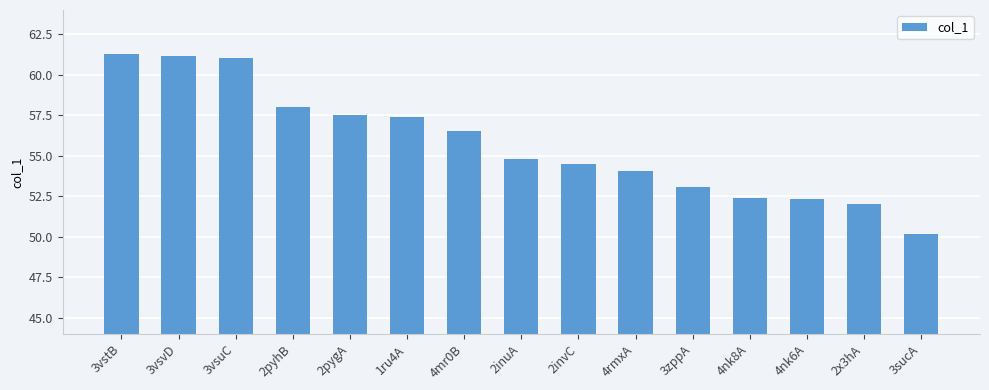

What is the difference between the values at 2x3hA and 3zppA?

1.1